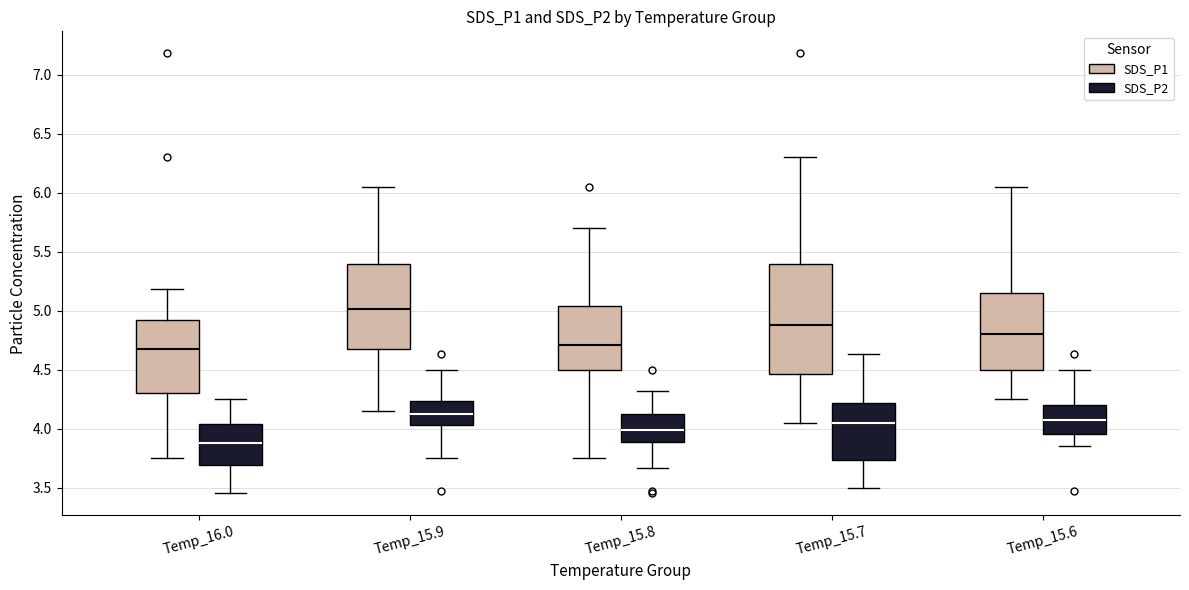

Which box's median line is the highest?

Temp_15.9 (SDS_P1)